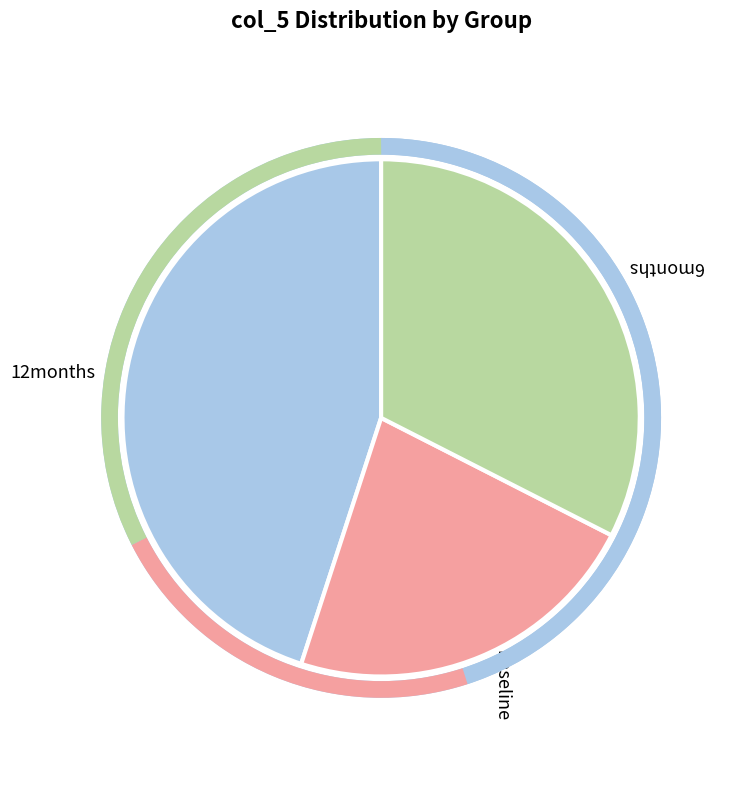

Which slice is the largest?

12months